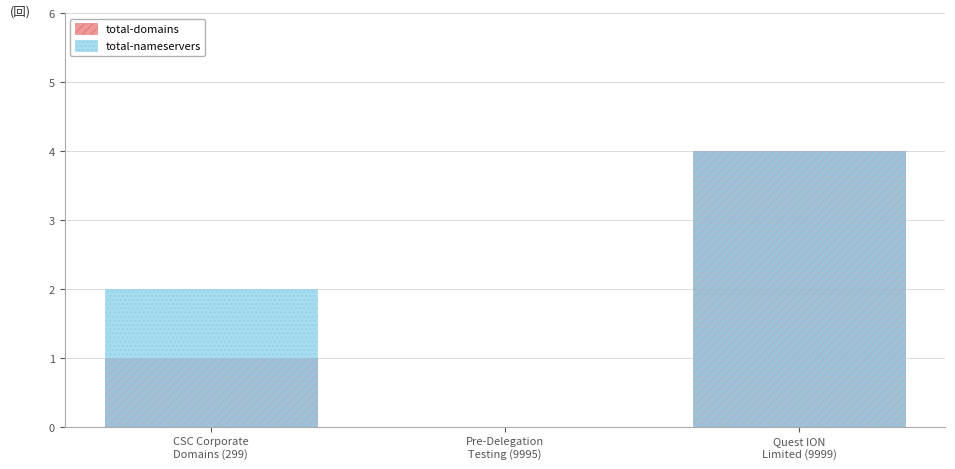

What is the total value across all series at Quest ION
Limited (9999)?

8